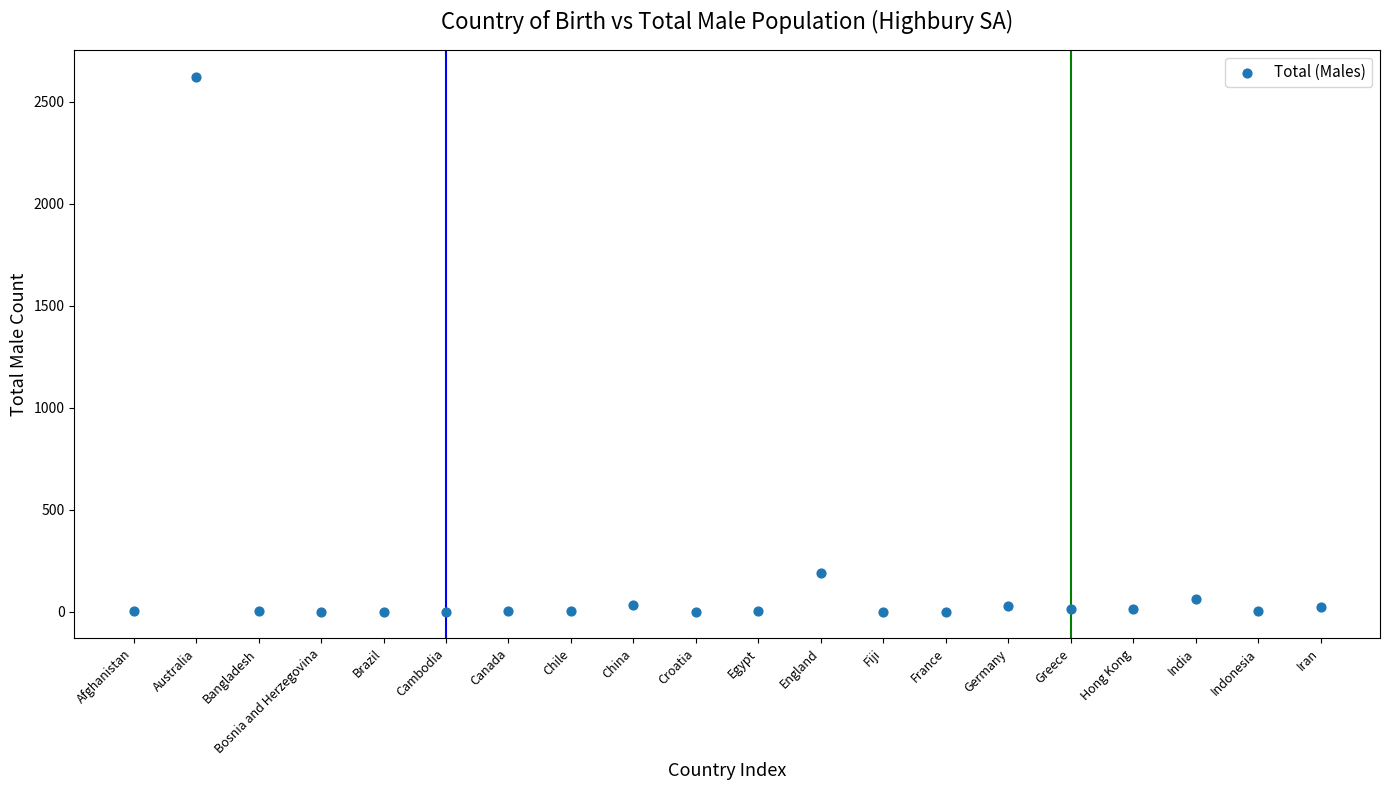

What Y value in the scatter plot is closest to 1311?

188